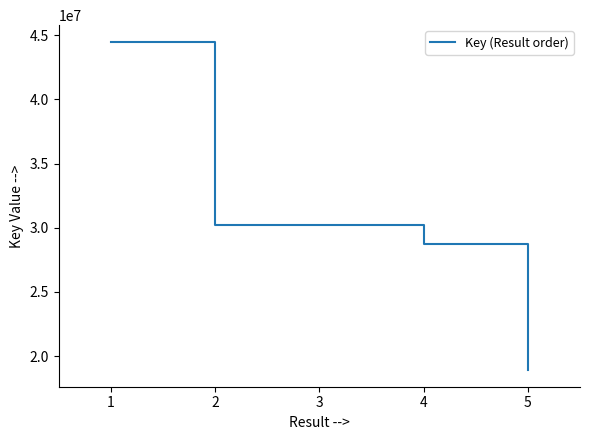

True or false: the data shows 9526507 at 3.

False